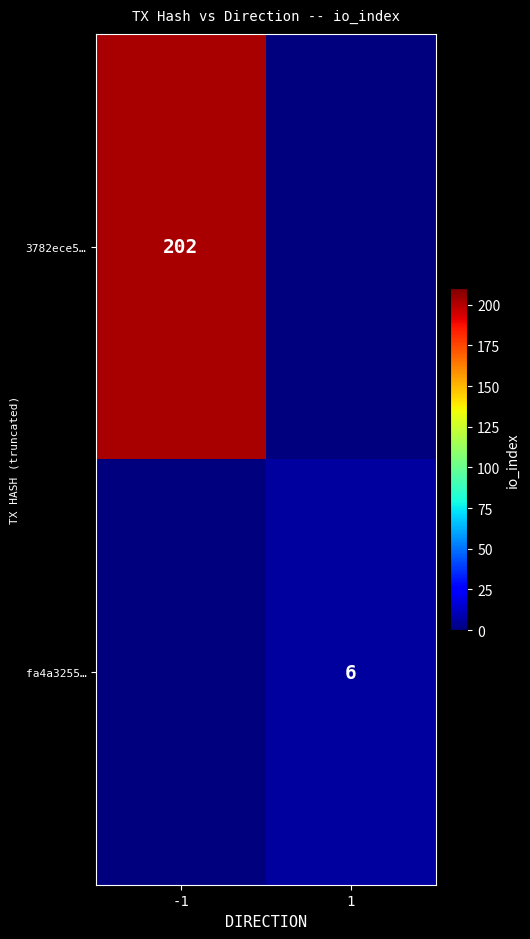

The value of fa4a3255… at 1 is 6. True or false?

True